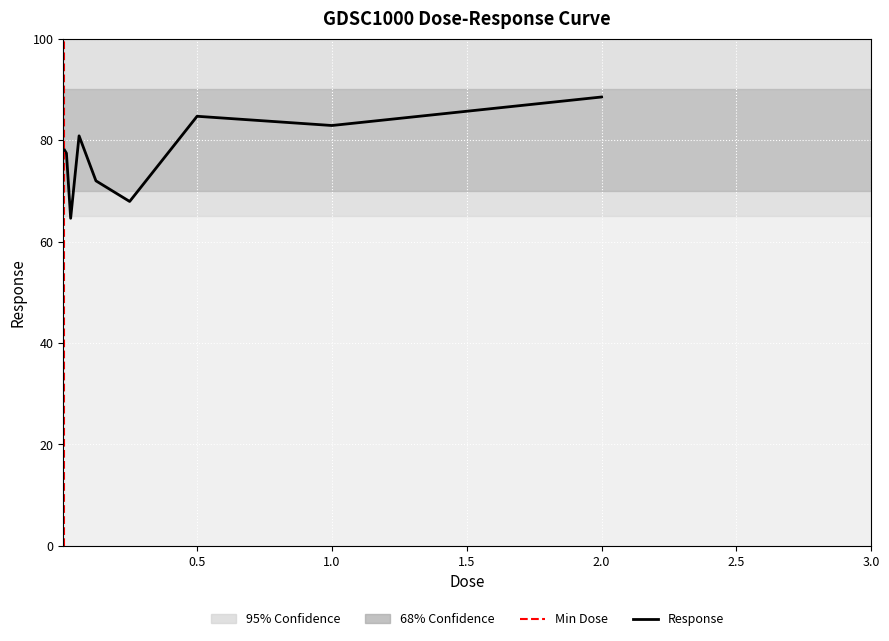

At which category does the data reach its first local valley?

0.03125